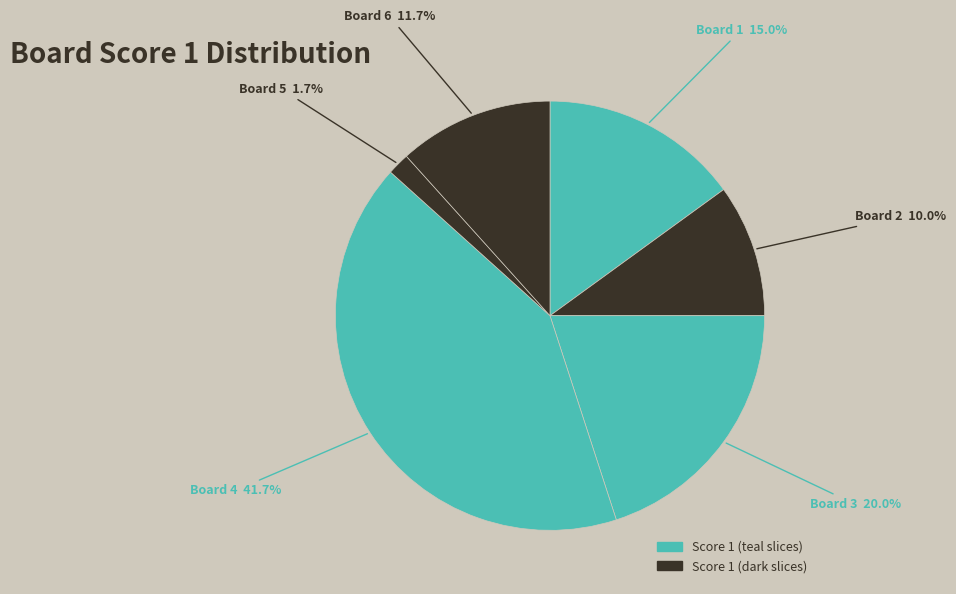

How many segments does this pie chart have?

6